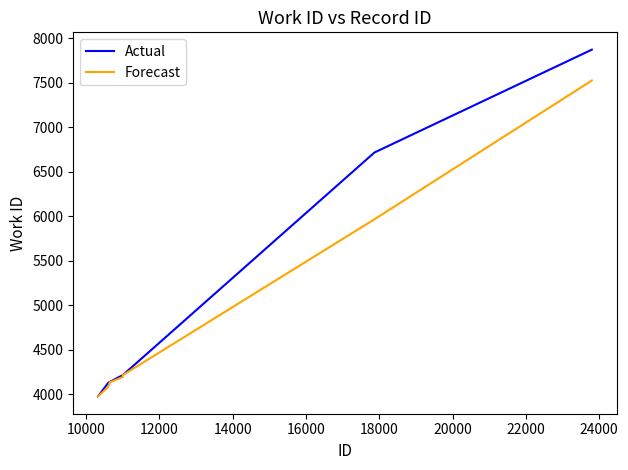

Rank the series by their maximum value, from lowest to highest.

Forecast, Actual